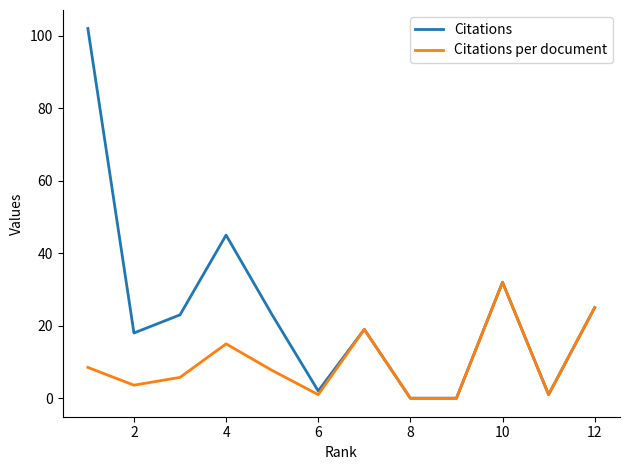

Which series has the largest range (max minus min)?

Citations